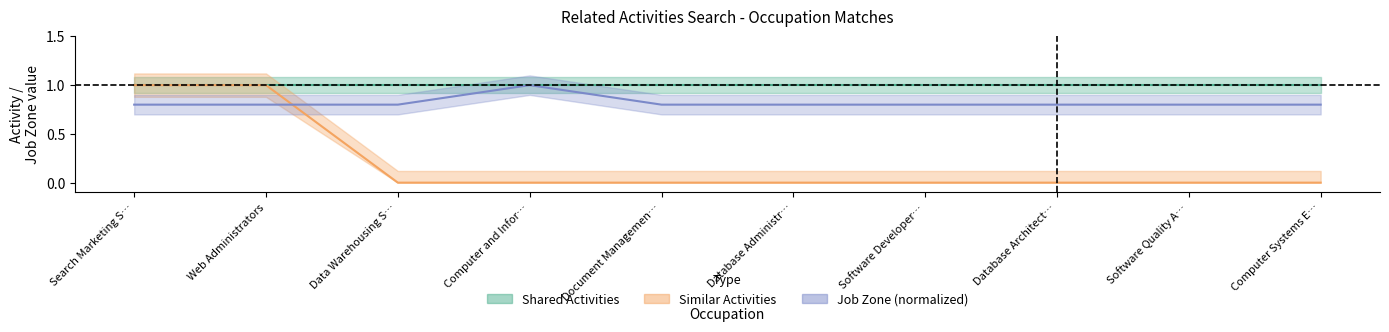

At which category is the sum across all series the highest?

Search Marketing S…